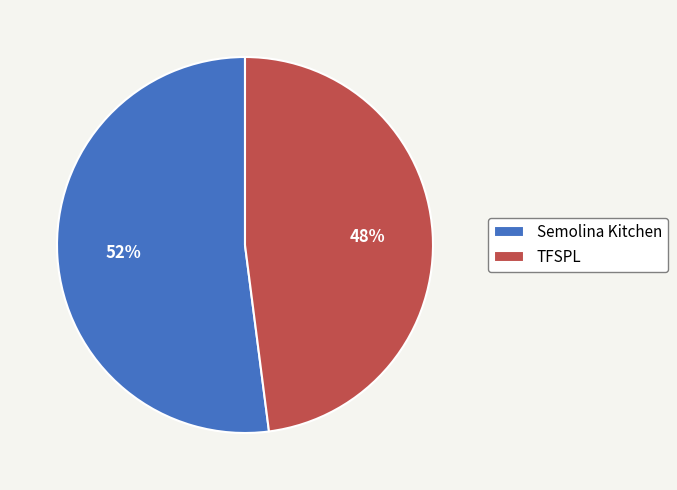

Rank the categories by value from lowest to highest.

TFSPL, Semolina Kitchen